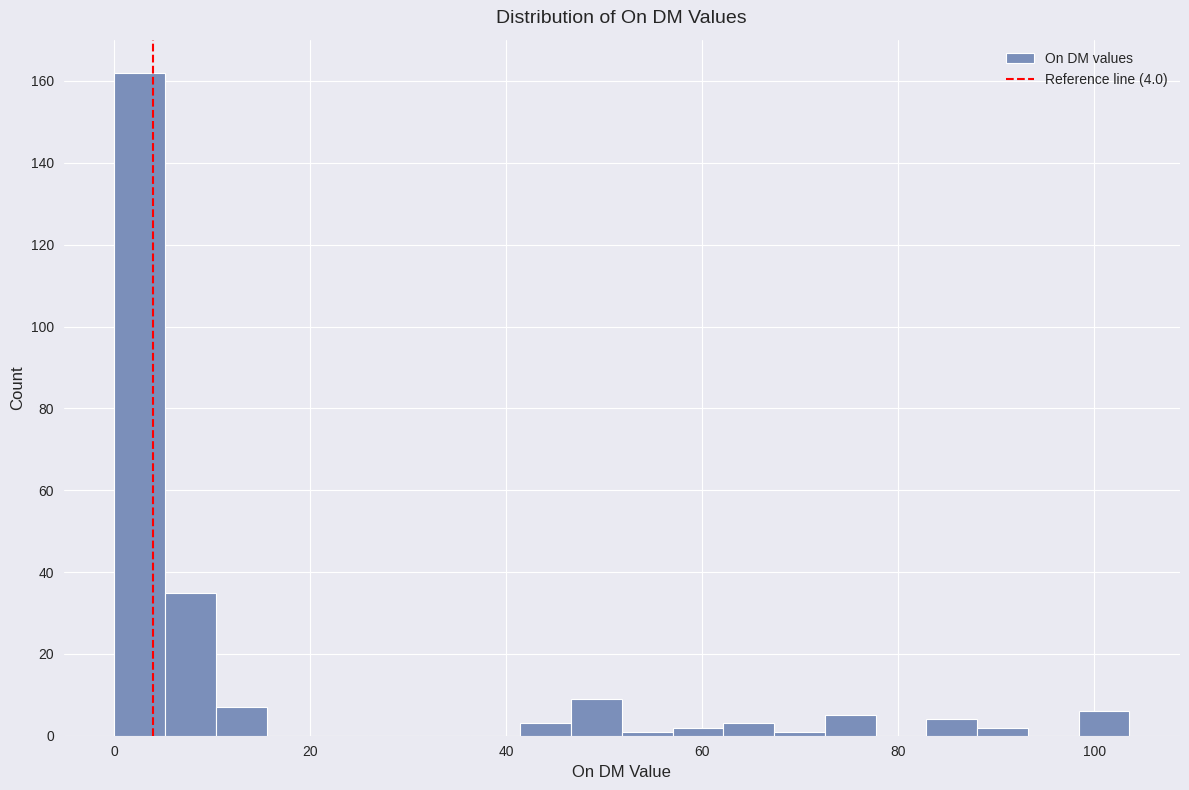

Read against the x-axis, roughly where is the centre of the tallest bar?

2